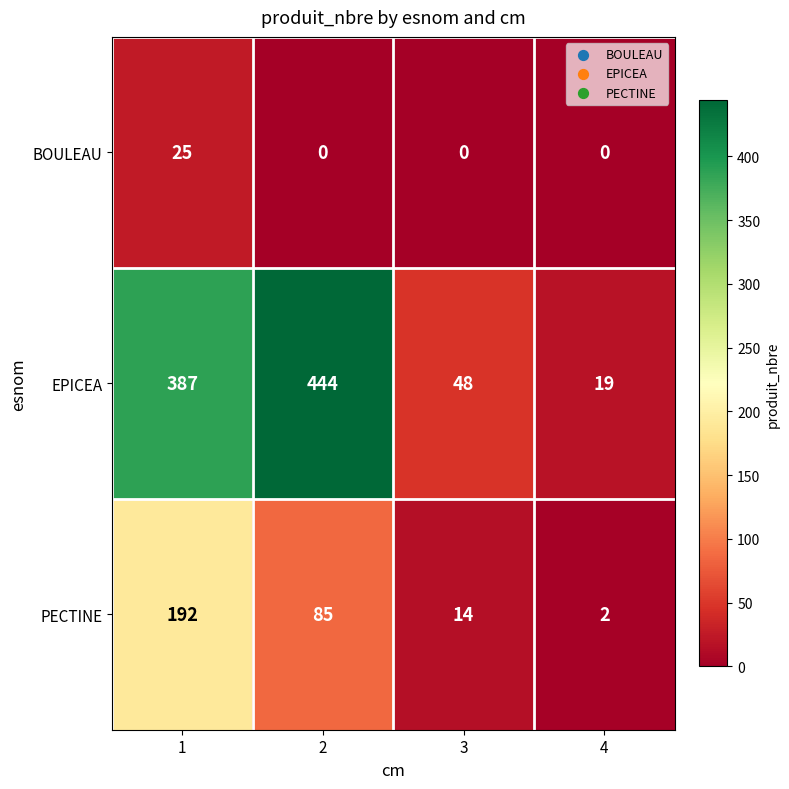

Count the number of data series in this chart.

3